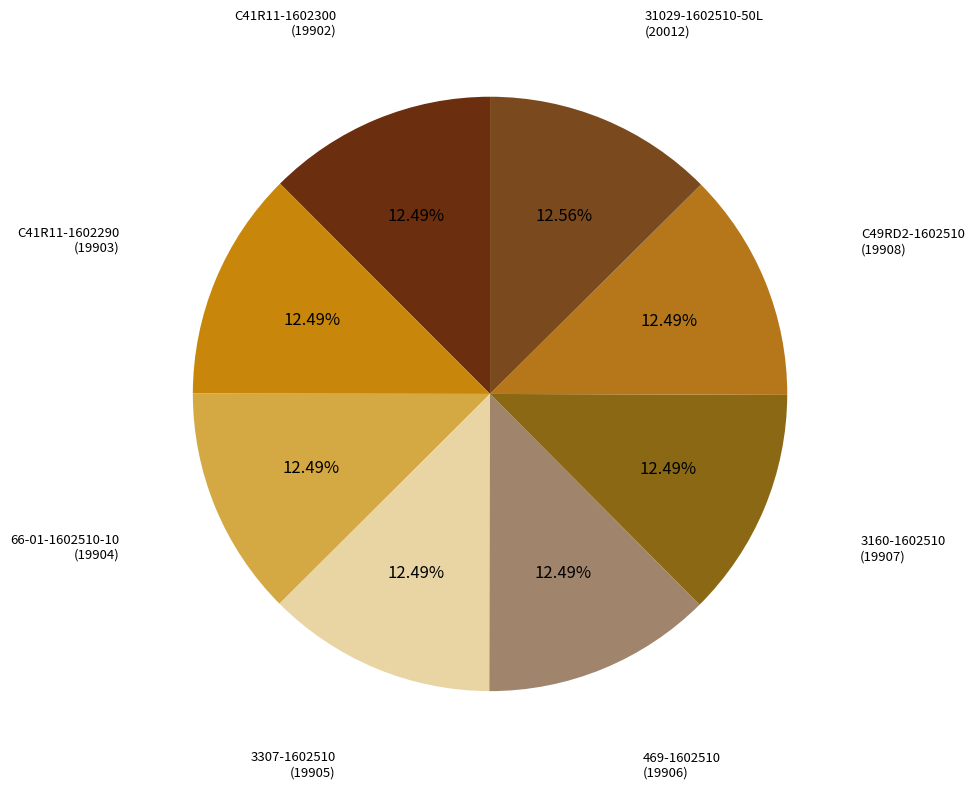

Combined, do 3160-1602510 and 31029-1602510-50L account for over 50%?

No